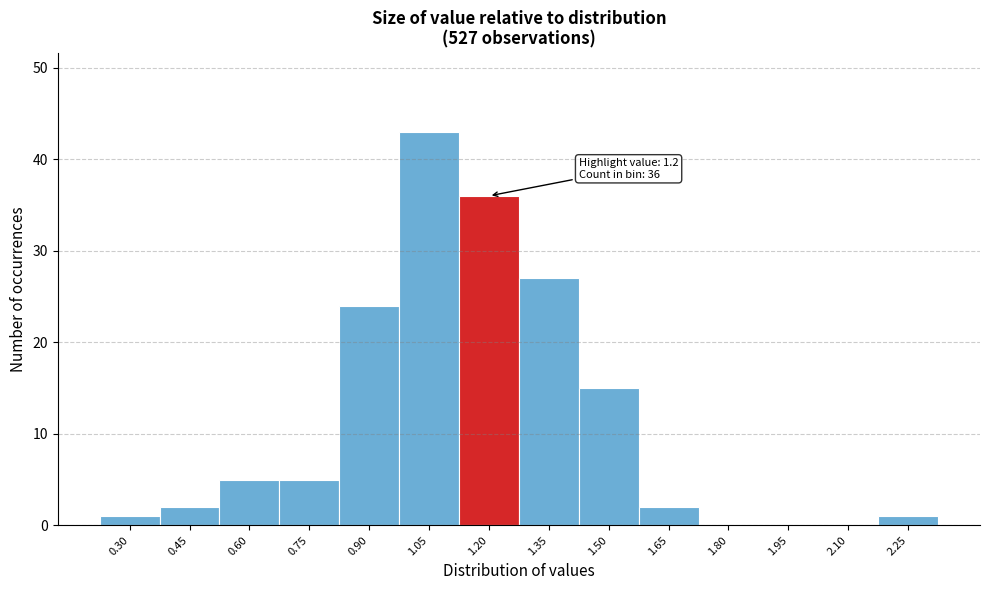

Reading right to left, transcribe all the data shown in this chart.

2.25=1	2.10=0	1.95=0	1.80=0	1.65=2	1.50=15	1.35=27	1.20=36	1.05=43	0.90=24	0.75=5	0.60=5	0.45=2	0.30=1